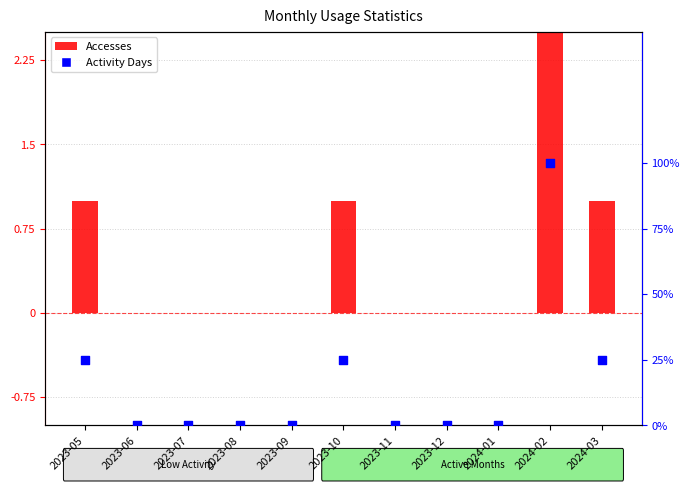

Which series has the largest Y range (max minus min)?

Accesses